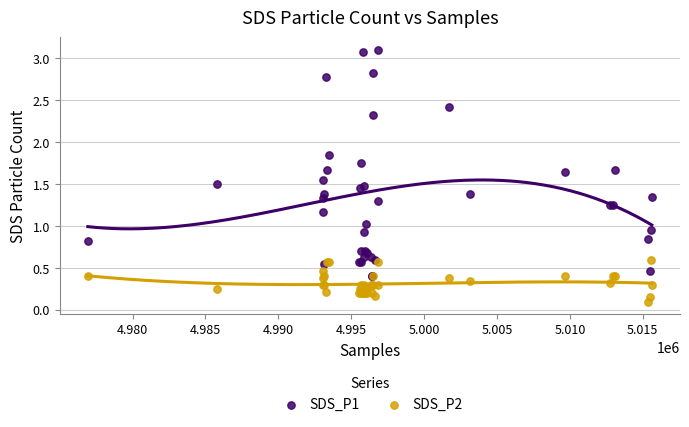

What are all the series names shown in the legend?

SDS_P1, SDS_P2